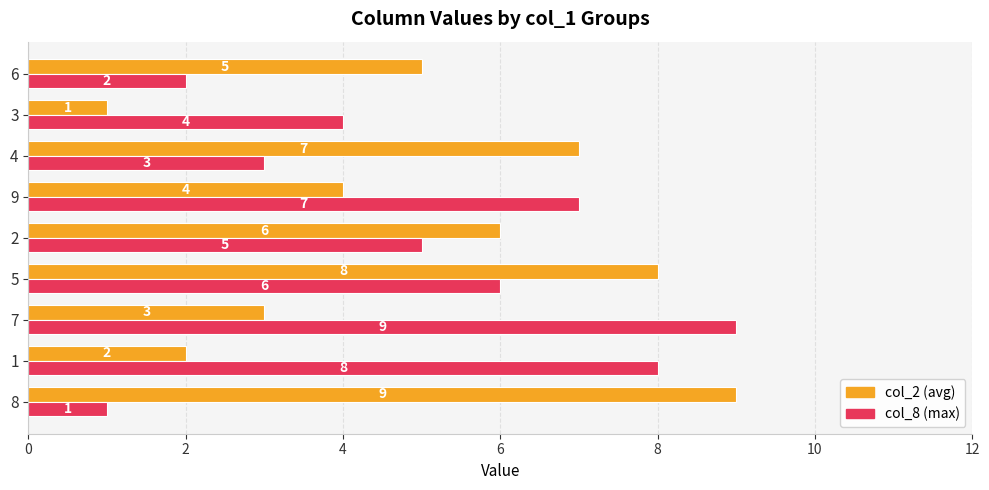

What is the spread (max minus min) of values at 1?

6